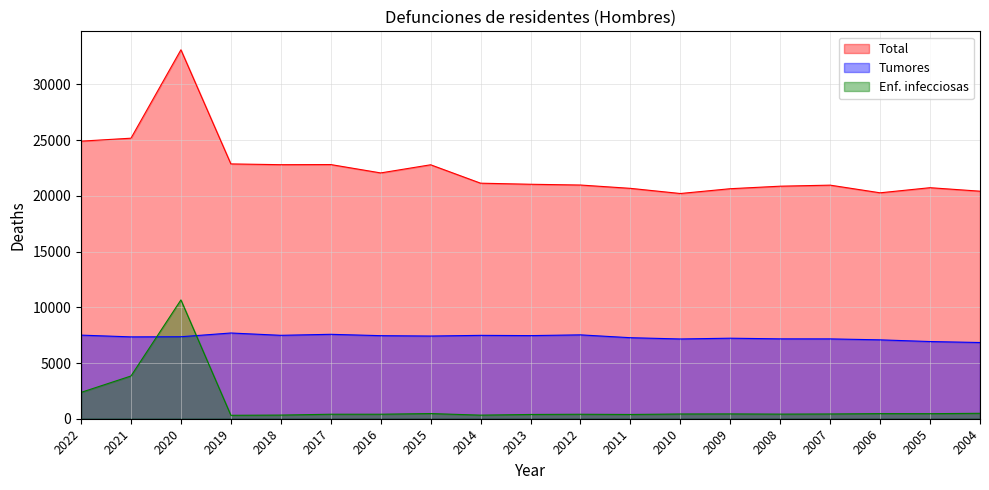

Which has a higher value, 2011 or 2008?

2008